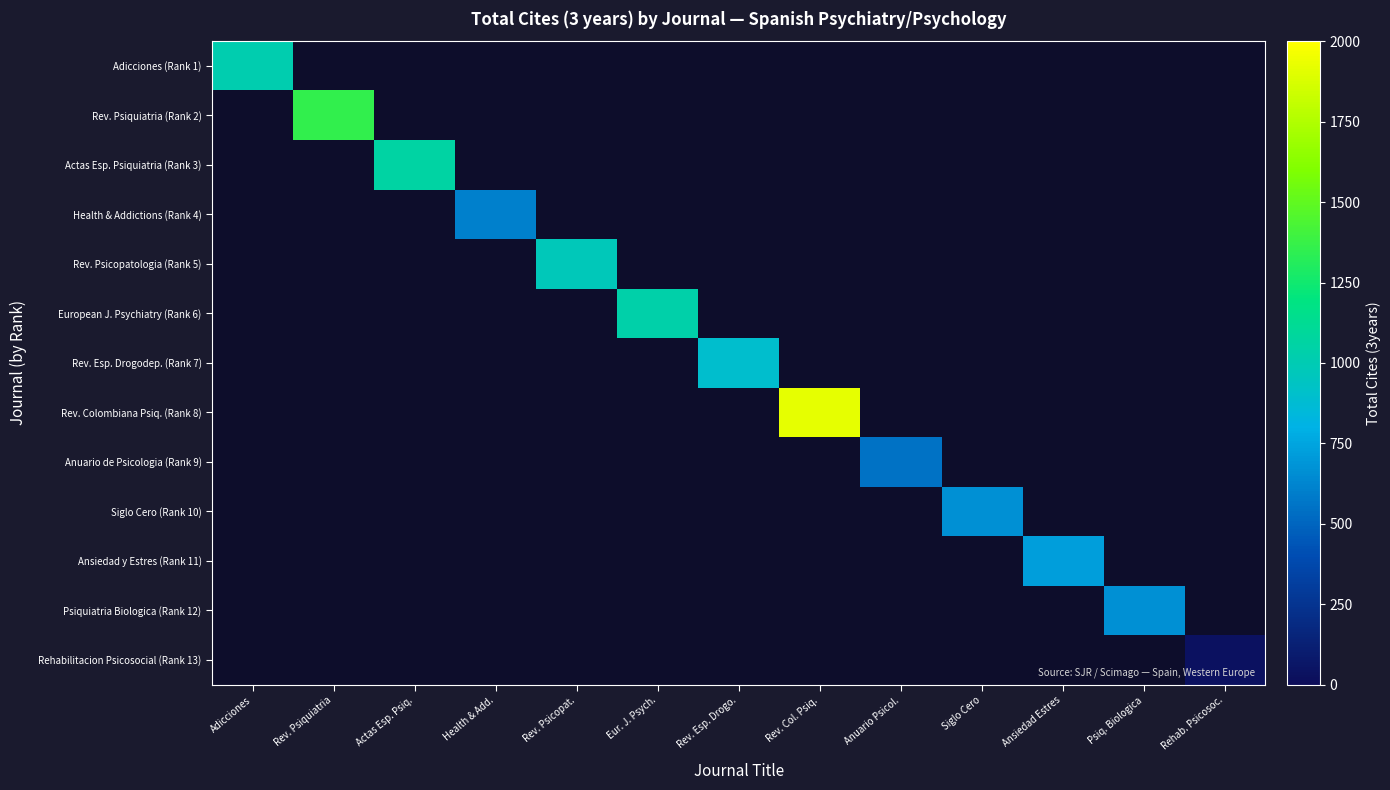

Between Rev. Psicopat. and Rev. Col. Psiq., which series saw the biggest shift?

Rev. Colombiana Psiq. (Rank 8)